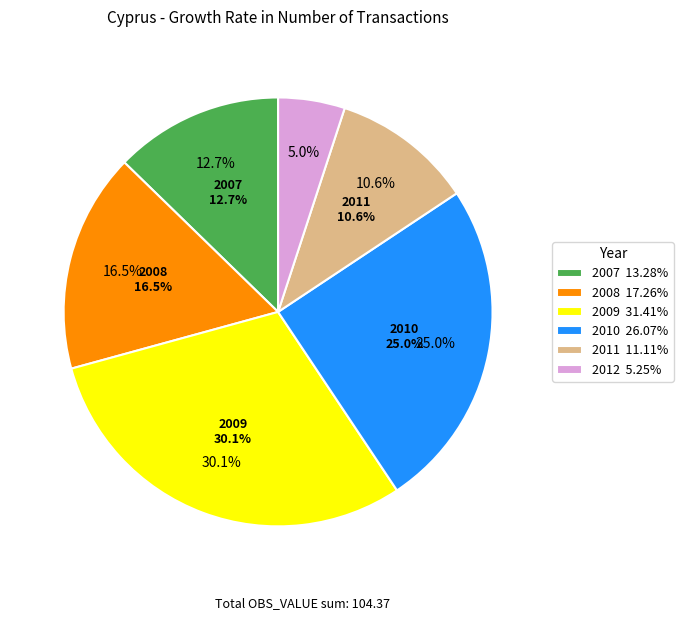

Is it true that 2007 is 5% of the pie?

False